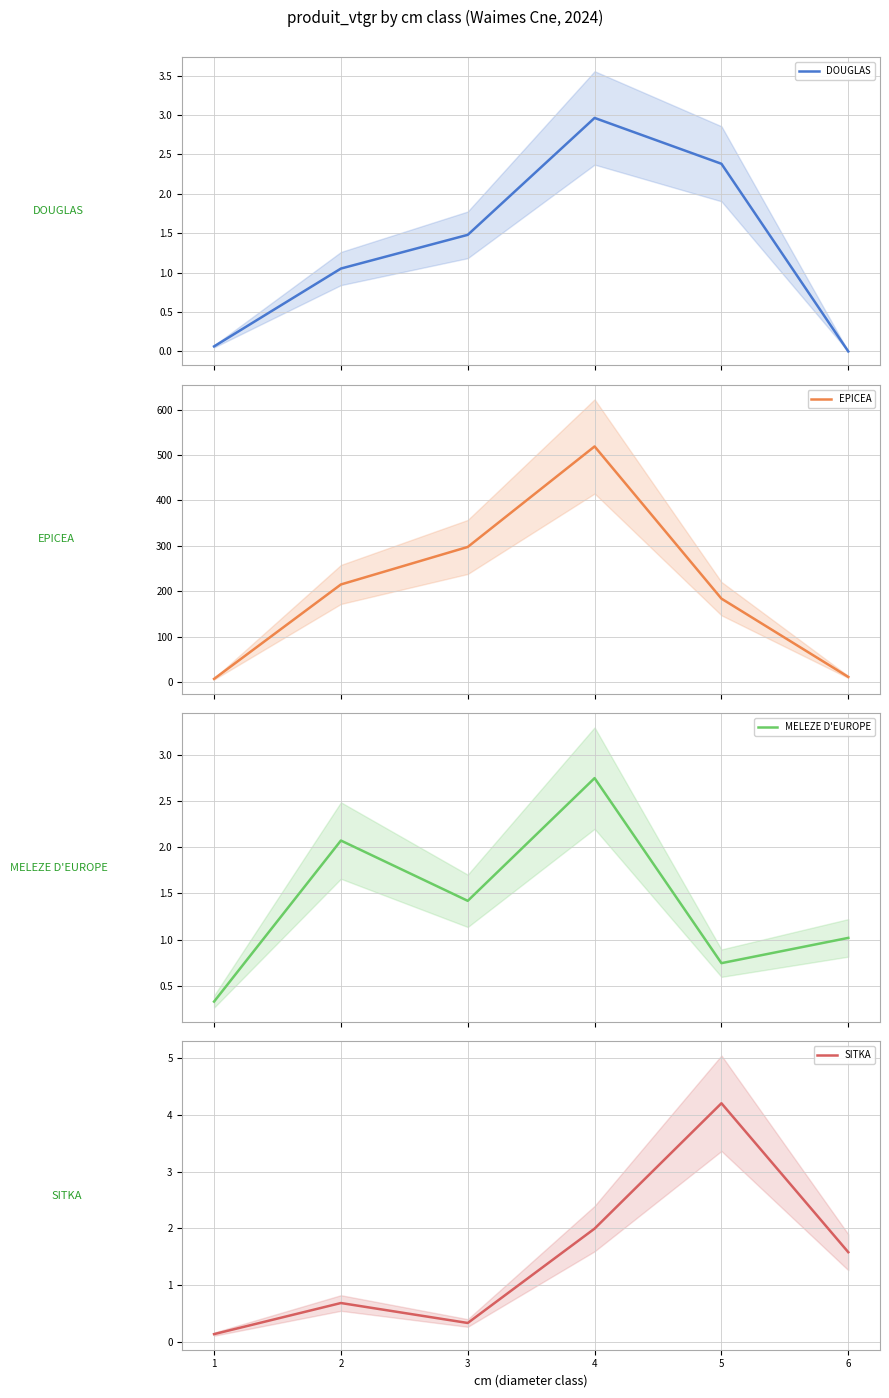

Reading right to left, transcribe all the data shown in this chart.

DOUGLAS: 0.0	2.4	3.0	1.5	1.1	0.1
EPICEA: 11.2	183.6	518.8	297.4	214.8	6.9
MELEZE D'EUROPE: 1.0	0.7	2.8	1.4	2.1	0.3
SITKA: 1.6	4.2	2.0	0.3	0.7	0.1